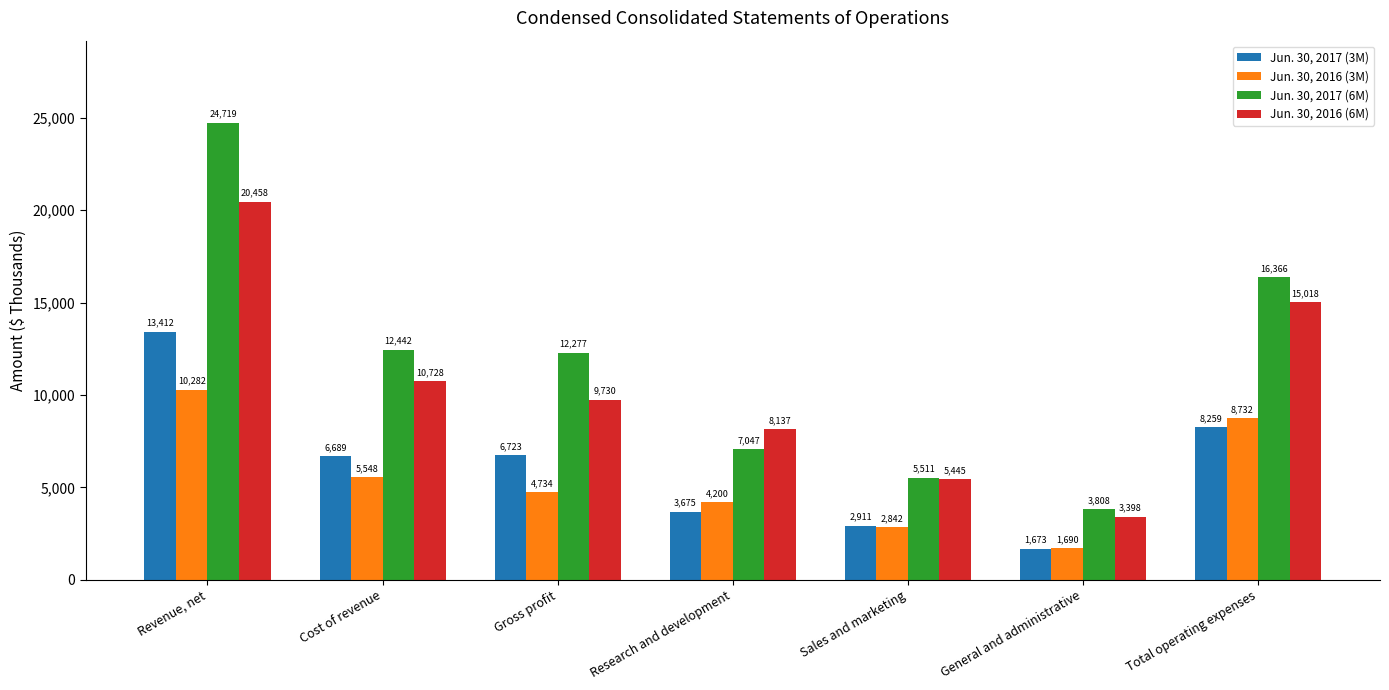

Reading left to right, extract all data points from this chart.

Jun. 30, 2017 (3M): Revenue, net=13412	Cost of revenue=6689	Gross profit=6723	Research and development=3675	Sales and marketing=2911	General and administrative=1673	Total operating expenses=8259
Jun. 30, 2016 (3M): Revenue, net=10282	Cost of revenue=5548	Gross profit=4734	Research and development=4200	Sales and marketing=2842	General and administrative=1690	Total operating expenses=8732
Jun. 30, 2017 (6M): Revenue, net=24719	Cost of revenue=12442	Gross profit=12277	Research and development=7047	Sales and marketing=5511	General and administrative=3808	Total operating expenses=16366
Jun. 30, 2016 (6M): Revenue, net=20458	Cost of revenue=10728	Gross profit=9730	Research and development=8137	Sales and marketing=5445	General and administrative=3398	Total operating expenses=15018